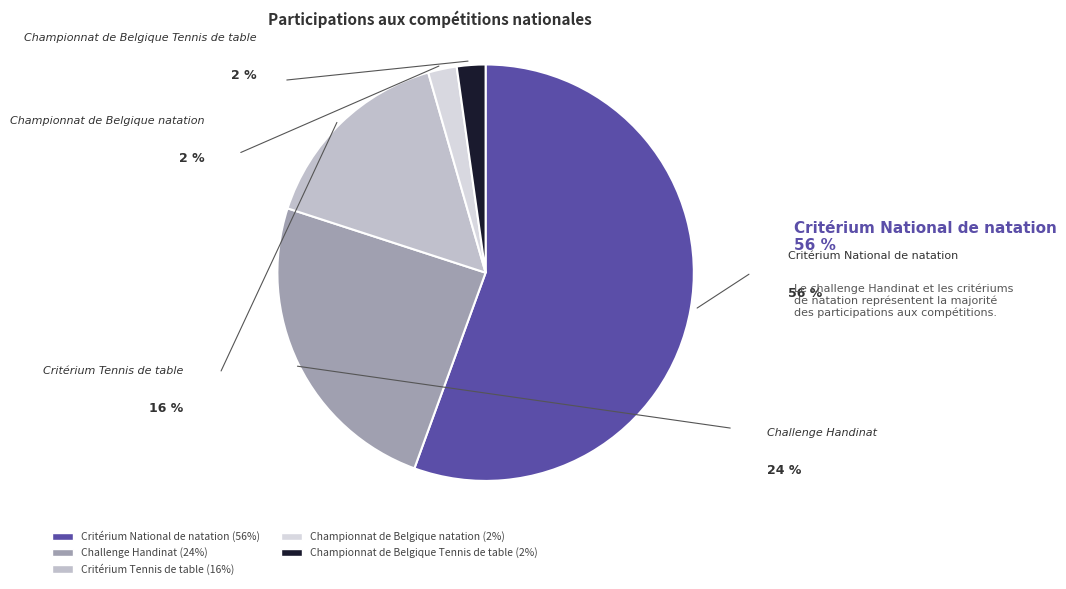

What is the largest slice in the pie chart?

Critérium National de natation